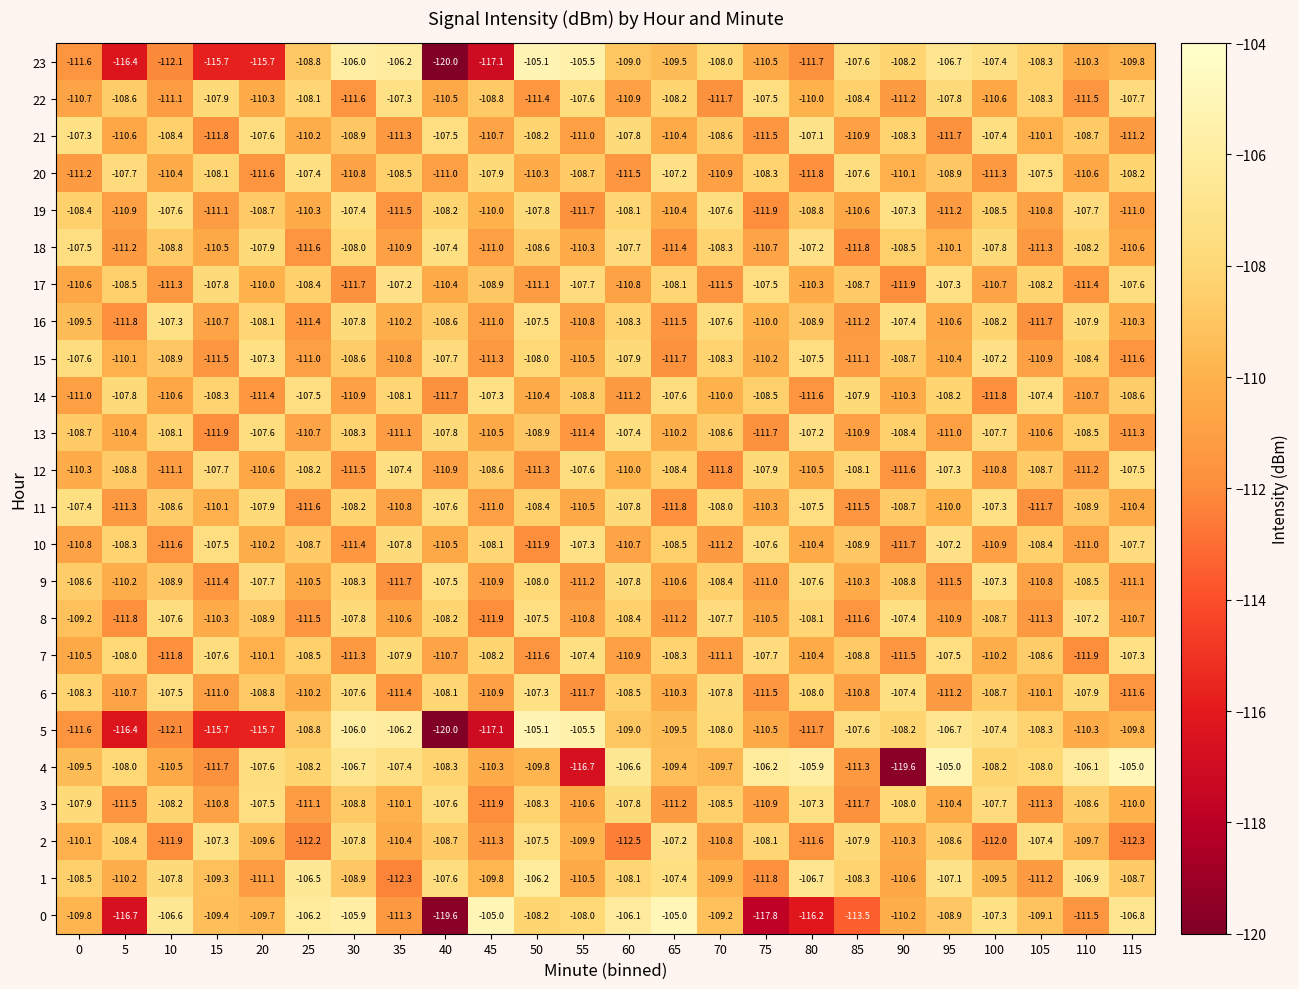

Between 5 and 60, which series saw the biggest shift?

0